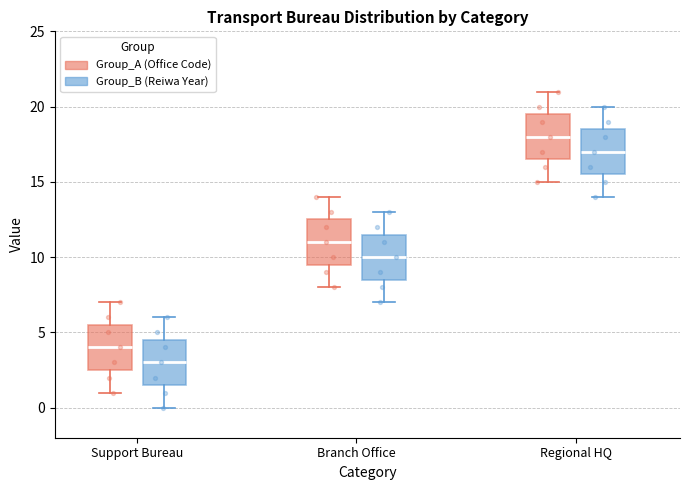

Where does the lower whisker of the box for Branch Office (Group_B (Reiwa Year)) end on the y-axis? The values are not printed on the chart, so give them approximately, as read against the axis.

7.0